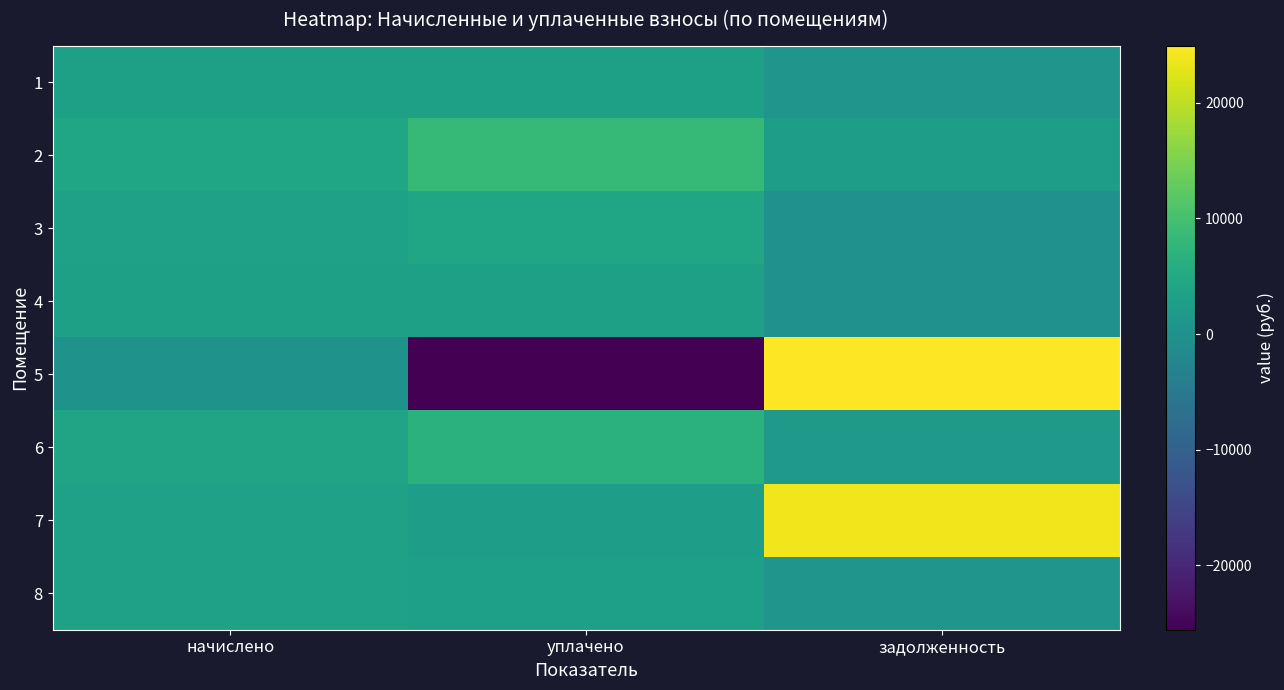

Which series changed the most between уплачено and задолженность?

5